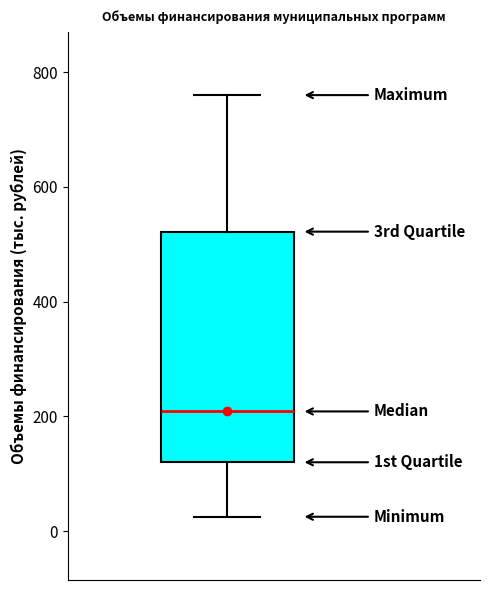

Read this box plot against the y-axis: the position of the median line, the range covered by the box, and the ends of both whiskers. The values are not printed on the chart, so give them approximately, as read against the axis.

median 200, box 120 to 520, whiskers 20 to 760